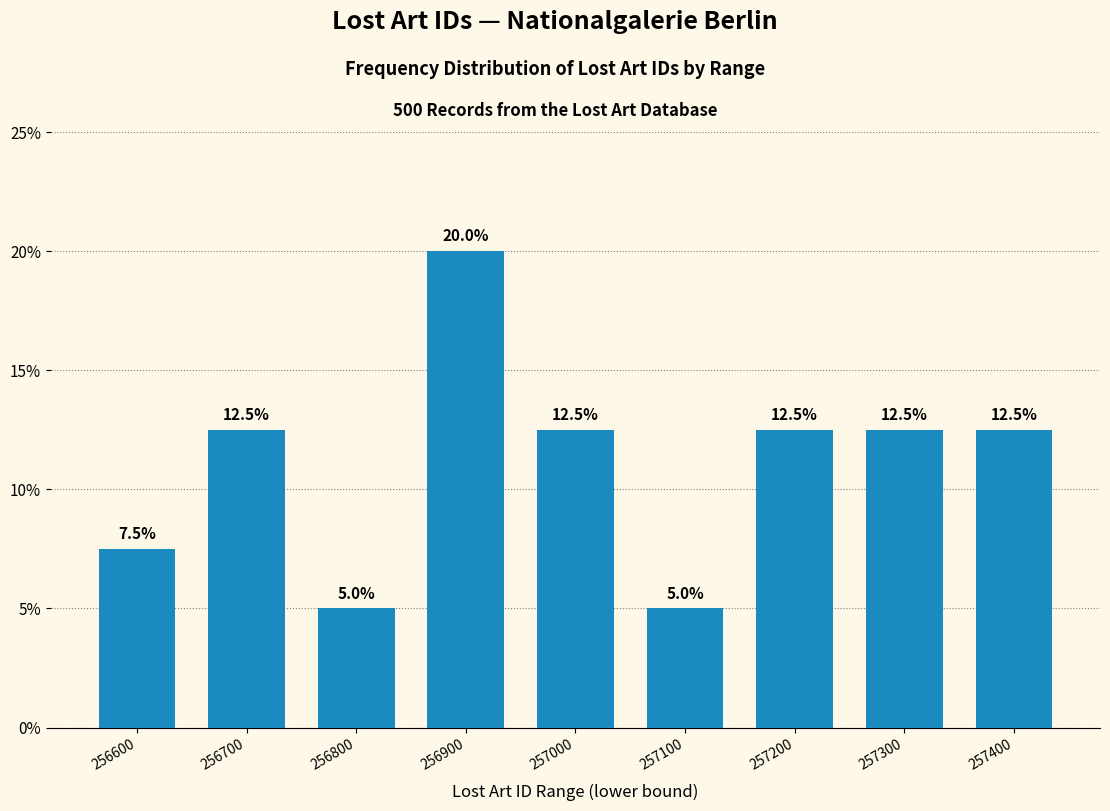

Reading right to left, extract all data points from this chart.

257400=12.5	257300=12.5	257200=12.5	257100=5.0	257000=12.5	256900=20.0	256800=5.0	256700=12.5	256600=7.5